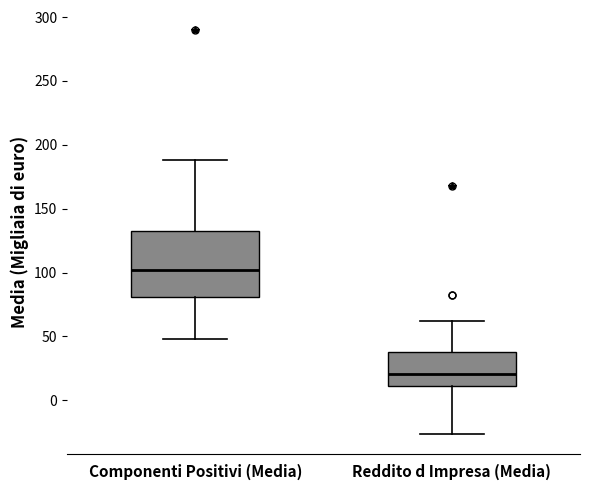

Reading left to right, read every box against the y-axis: the position of its median line, the range the box covers, and the ends of its whiskers. The values are not printed on the chart, so give them approximately, as read against the axis.

Componenti Positivi (Media): median 100, box 80 to 130, whiskers 50 to 190
Reddito d Impresa (Media): median 20, box 10 to 40, whiskers -25 to 60